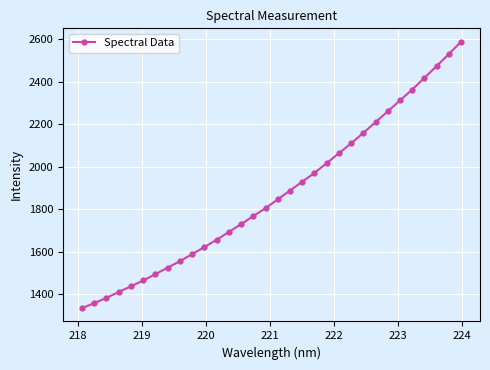

What is the sum of all values?

59988.8